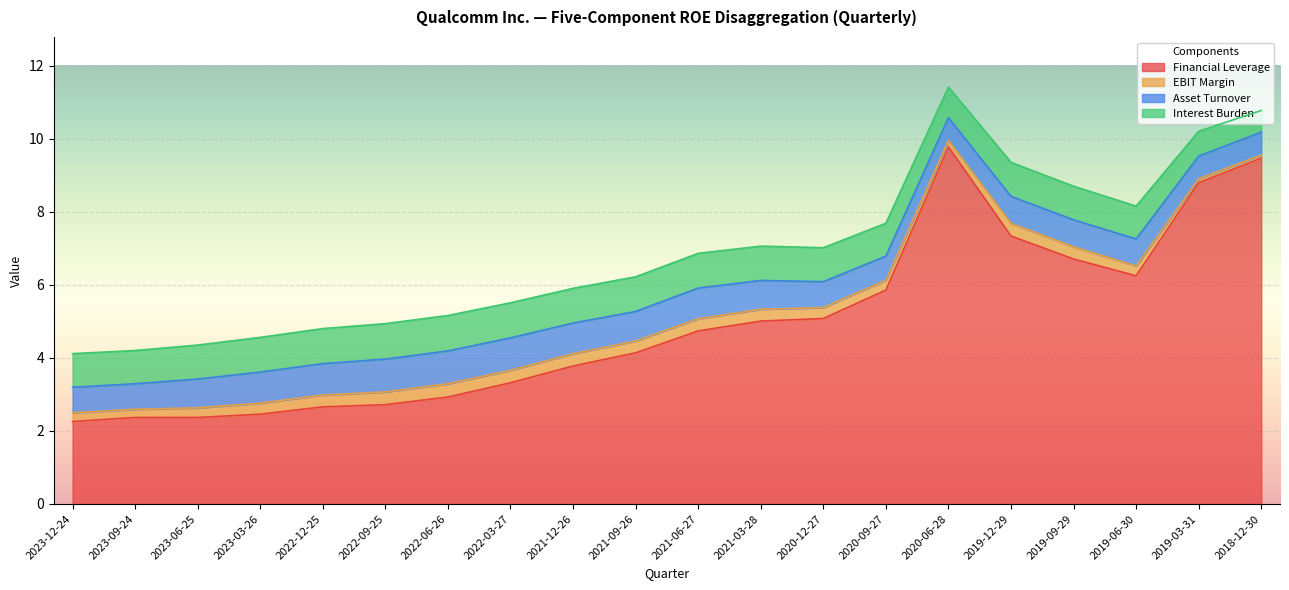

Reading right to left, extract all data points from this chart.

Financial Leverage: 9.5	8.8	6.2	6.7	7.3	9.8	5.9	5.1	5.0	4.7	4.1	3.8	3.3	2.9	2.7	2.7	2.5	2.4	2.4	2.3
EBIT Margin: 0.1	0.1	0.3	0.3	0.3	0.2	0.3	0.3	0.3	0.3	0.3	0.3	0.3	0.4	0.3	0.3	0.3	0.3	0.2	0.2
Asset Turnover: 0.6	0.6	0.7	0.7	0.7	0.6	0.7	0.7	0.8	0.8	0.8	0.8	0.9	0.9	0.9	0.9	0.8	0.8	0.7	0.7
Interest Burden: 0.6	0.7	0.9	0.9	0.9	0.8	0.9	0.9	0.9	0.9	0.9	0.9	1.0	1.0	1.0	1.0	0.9	0.9	0.9	0.9